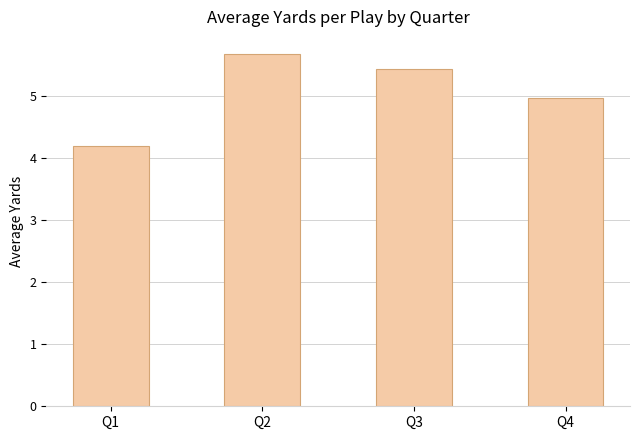

What is the difference between the values at Q3 and Q1?

1.2